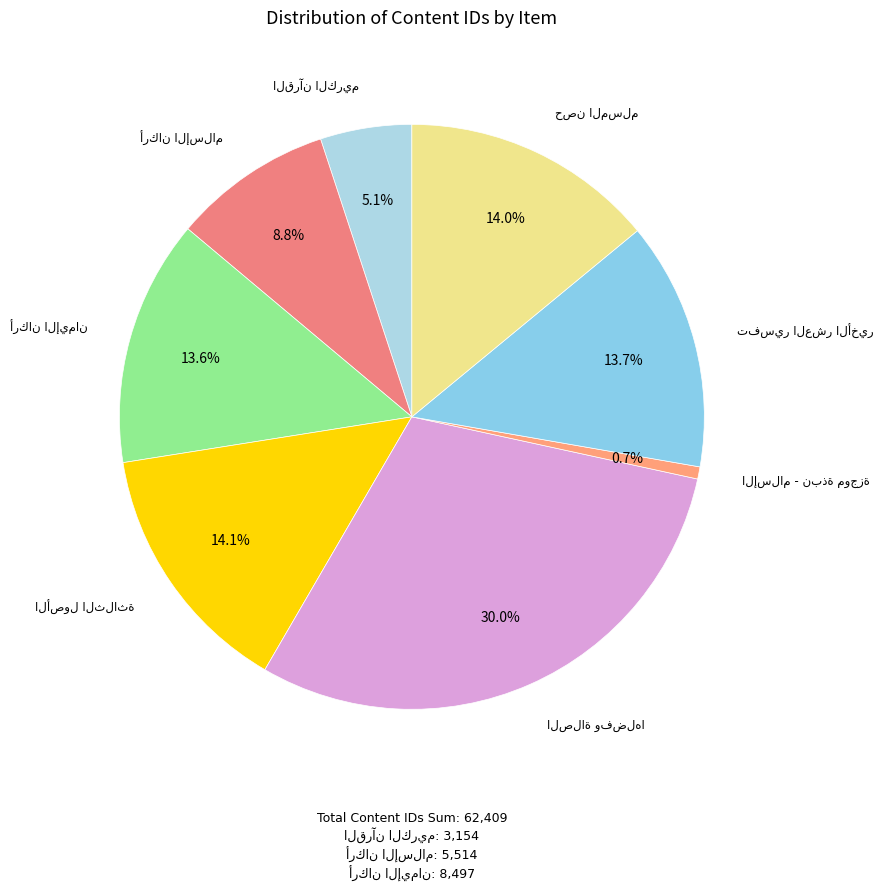

What percentage is NOT represented by القرآن الكريم?

94.9%